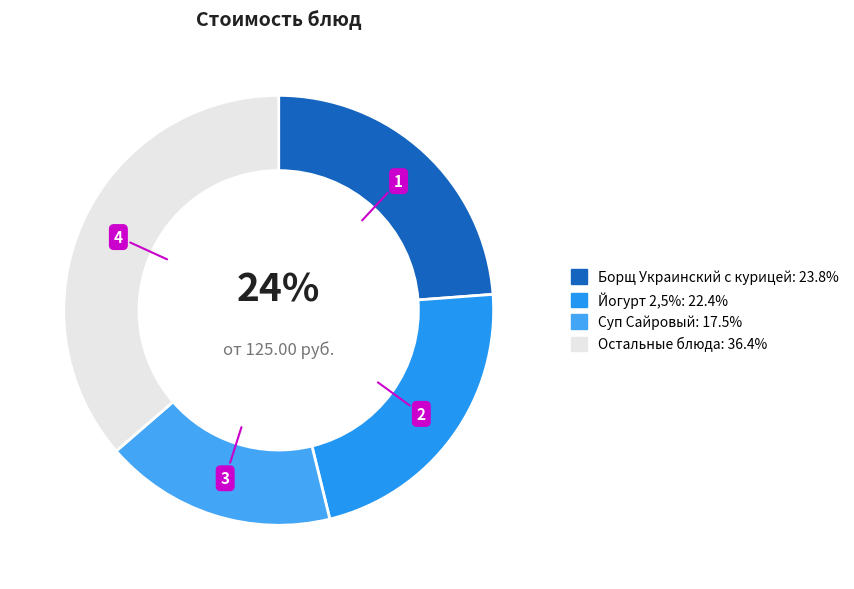

How many segments does this pie chart have?

4